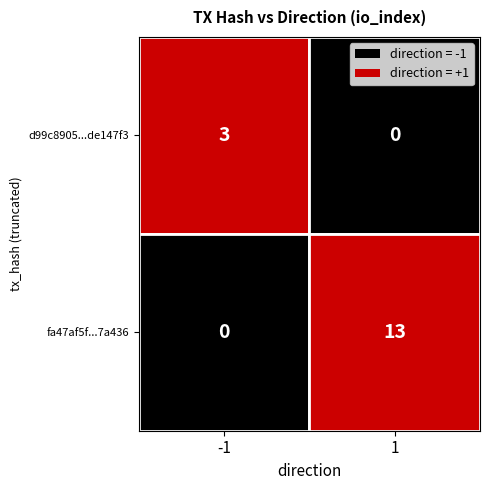

Rank the series at -1 from highest to lowest value.

d99c8905...de147f3, fa47af5f...7a436